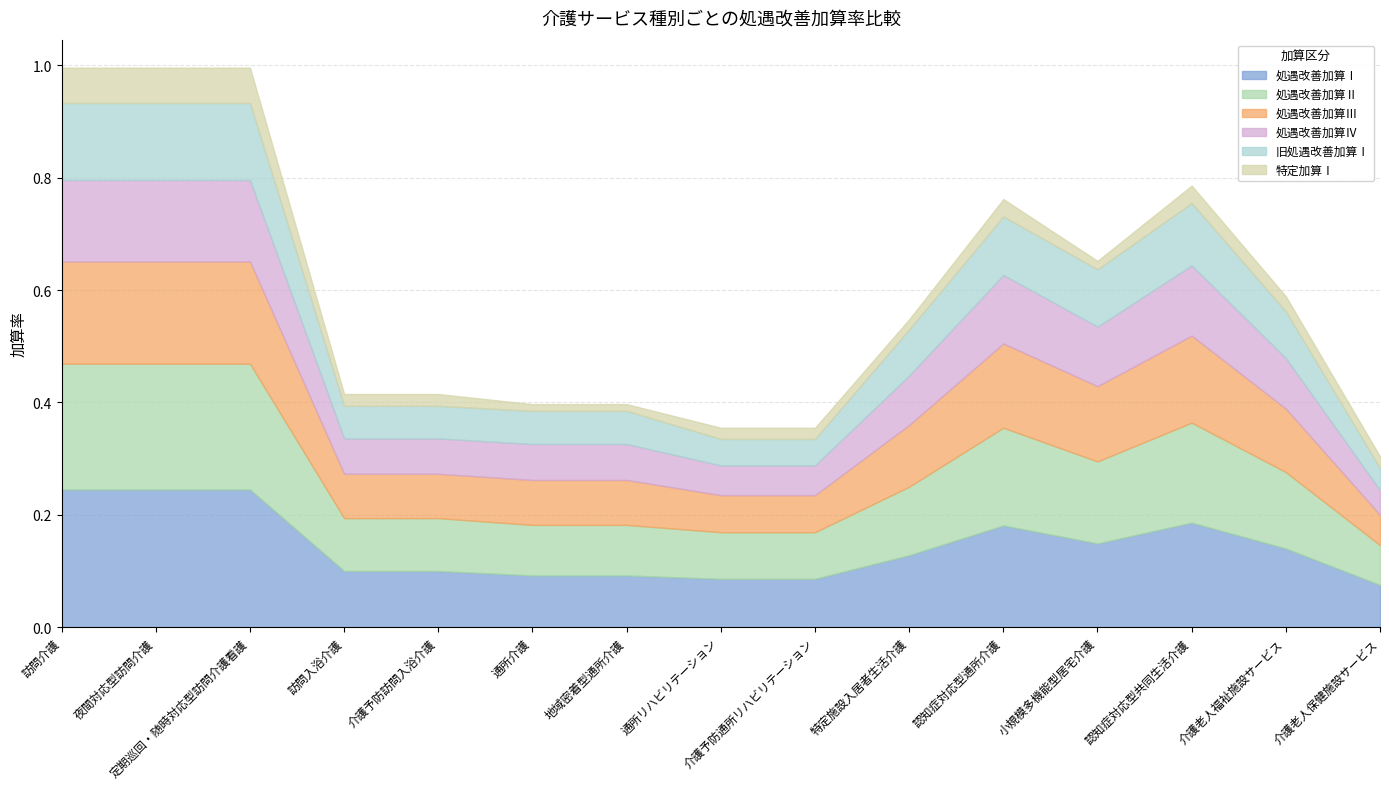

Reading left to right, list all the values displayed in this chart.

処遇改善加算Ⅰ: 訪問介護=0.2	夜間対応型訪問介護=0.2	定期巡回・随時対応型訪問介護看護=0.2	訪問入浴介護=0.1	介護予防訪問入浴介護=0.1	通所介護=0.1	地域密着型通所介護=0.1	通所リハビリテーション=0.1	介護予防通所リハビリテーション=0.1	特定施設入居者生活介護=0.1	認知症対応型通所介護=0.2	小規模多機能型居宅介護=0.1	認知症対応型共同生活介護=0.2	介護老人福祉施設サービス=0.1	介護老人保健施設サービス=0.1
処遇改善加算Ⅱ: 訪問介護=0.2	夜間対応型訪問介護=0.2	定期巡回・随時対応型訪問介護看護=0.2	訪問入浴介護=0.1	介護予防訪問入浴介護=0.1	通所介護=0.1	地域密着型通所介護=0.1	通所リハビリテーション=0.1	介護予防通所リハビリテーション=0.1	特定施設入居者生活介護=0.1	認知症対応型通所介護=0.2	小規模多機能型居宅介護=0.1	認知症対応型共同生活介護=0.2	介護老人福祉施設サービス=0.1	介護老人保健施設サービス=0.1
処遇改善加算Ⅲ: 訪問介護=0.2	夜間対応型訪問介護=0.2	定期巡回・随時対応型訪問介護看護=0.2	訪問入浴介護=0.1	介護予防訪問入浴介護=0.1	通所介護=0.1	地域密着型通所介護=0.1	通所リハビリテーション=0.1	介護予防通所リハビリテーション=0.1	特定施設入居者生活介護=0.1	認知症対応型通所介護=0.1	小規模多機能型居宅介護=0.1	認知症対応型共同生活介護=0.2	介護老人福祉施設サービス=0.1	介護老人保健施設サービス=0.1
処遇改善加算Ⅳ: 訪問介護=0.1	夜間対応型訪問介護=0.1	定期巡回・随時対応型訪問介護看護=0.1	訪問入浴介護=0.1	介護予防訪問入浴介護=0.1	通所介護=0.1	地域密着型通所介護=0.1	通所リハビリテーション=0.1	介護予防通所リハビリテーション=0.1	特定施設入居者生活介護=0.1	認知症対応型通所介護=0.1	小規模多機能型居宅介護=0.1	認知症対応型共同生活介護=0.1	介護老人福祉施設サービス=0.1	介護老人保健施設サービス=0.0
旧処遇改善加算Ⅰ: 訪問介護=0.1	夜間対応型訪問介護=0.1	定期巡回・随時対応型訪問介護看護=0.1	訪問入浴介護=0.1	介護予防訪問入浴介護=0.1	通所介護=0.1	地域密着型通所介護=0.1	通所リハビリテーション=0.0	介護予防通所リハビリテーション=0.0	特定施設入居者生活介護=0.1	認知症対応型通所介護=0.1	小規模多機能型居宅介護=0.1	認知症対応型共同生活介護=0.1	介護老人福祉施設サービス=0.1	介護老人保健施設サービス=0.0
特定加算Ⅰ: 訪問介護=0.1	夜間対応型訪問介護=0.1	定期巡回・随時対応型訪問介護看護=0.1	訪問入浴介護=0.0	介護予防訪問入浴介護=0.0	通所介護=0.0	地域密着型通所介護=0.0	通所リハビリテーション=0.0	介護予防通所リハビリテーション=0.0	特定施設入居者生活介護=0.0	認知症対応型通所介護=0.0	小規模多機能型居宅介護=0.0	認知症対応型共同生活介護=0.0	介護老人福祉施設サービス=0.0	介護老人保健施設サービス=0.0